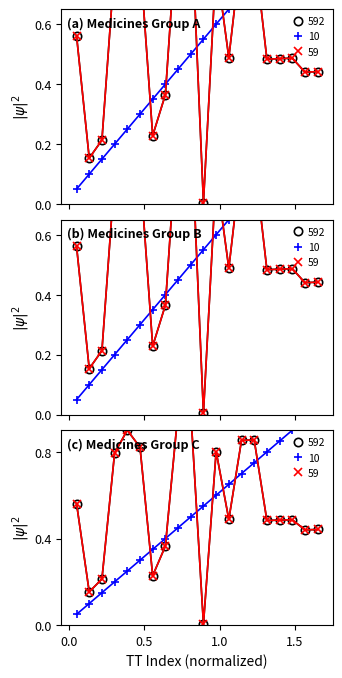

Reading left to right, transcribe all the data shown in this chart.

TT val: 0.6	0.2	0.2	0.8	0.9	0.8	0.2	0.4	1.0	1.0	0.0	0.8	0.5	0.9	0.9	0.5	0.5	0.5	0.4	0.4
Sequential: 0.1	0.1	0.1	0.2	0.2	0.3	0.3	0.4	0.5	0.5	0.6	0.6	0.7	0.7	0.8	0.8	0.8	0.9	0.9	1.0
Norm×10: 0.6	0.2	0.2	0.8	0.9	0.8	0.2	0.4	1.0	1.0	0.0	0.8	0.5	0.9	0.9	0.5	0.5	0.5	0.4	0.4